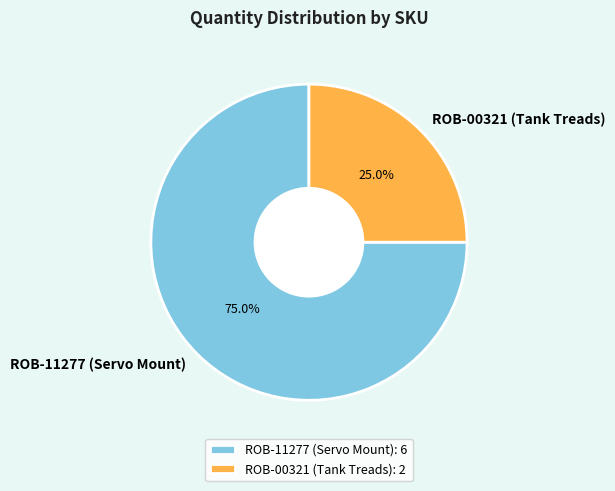

How much of the chart is everything except ROB-11277 (Servo Mount)?

25.0%